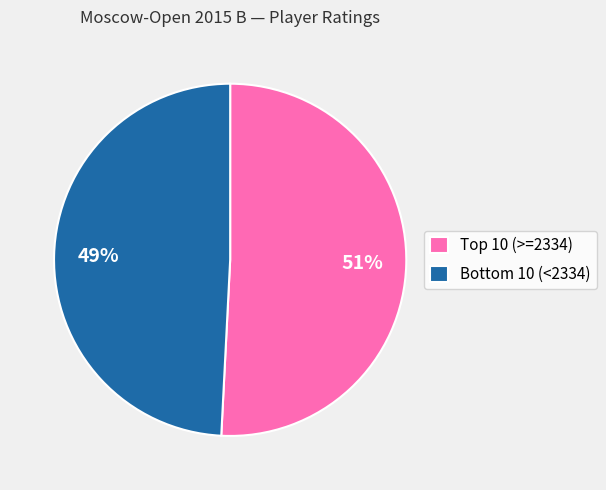

Rank the categories by value from highest to lowest.

Top 10 (>=2334), Bottom 10 (<2334)